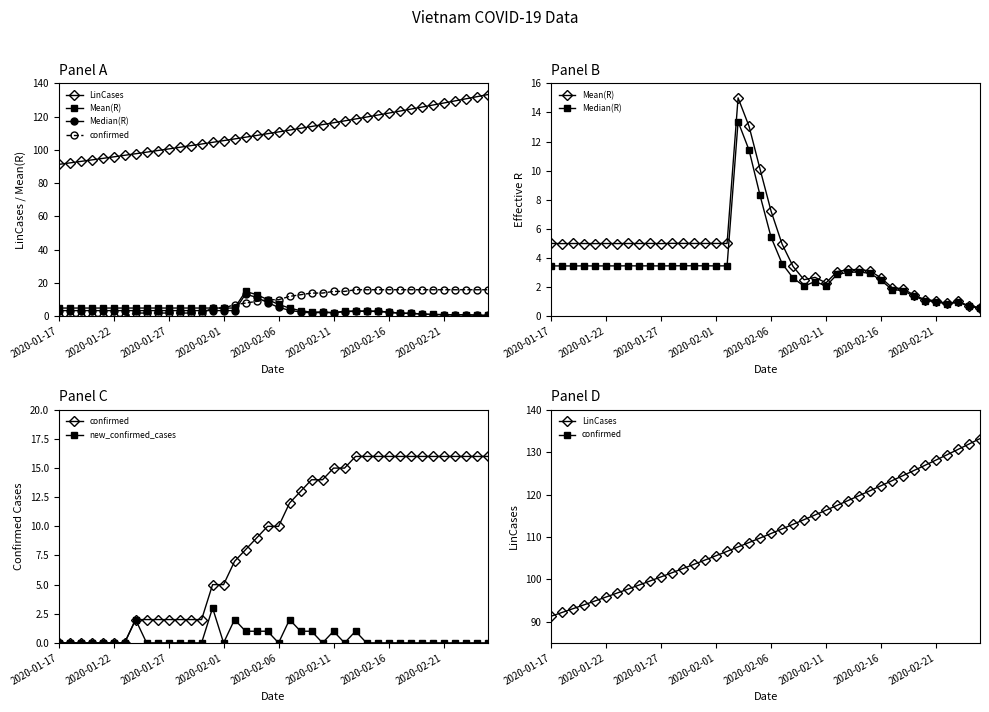

Between which two adjacent categories do confirmed and Median(R) first intersect?

13 and 14